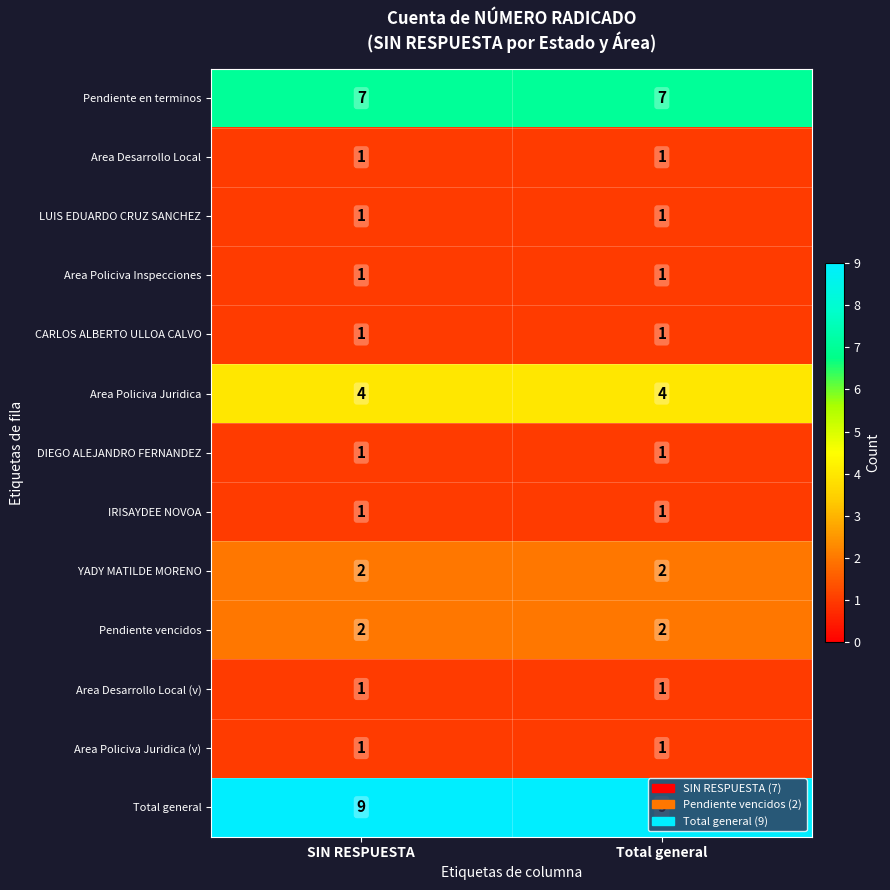

What is the maximum value shown in the chart?

9